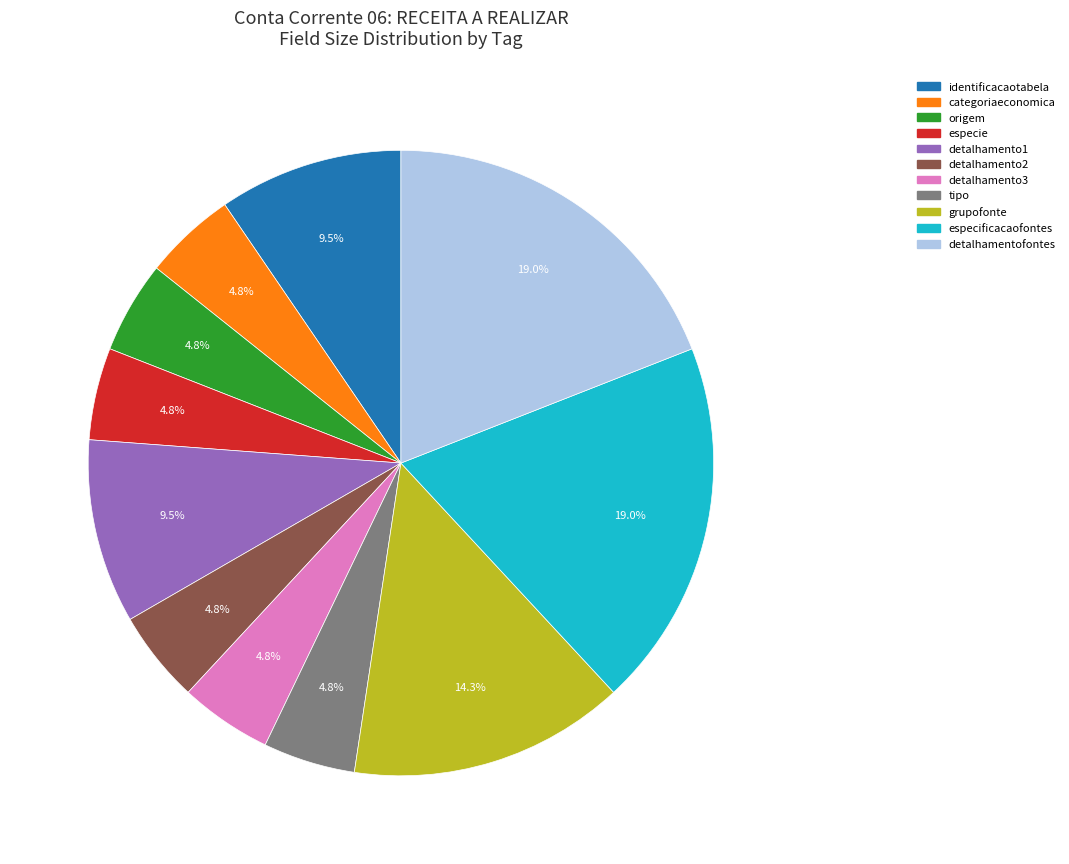

Does categoriaeconomica represent more than half of the total?

No